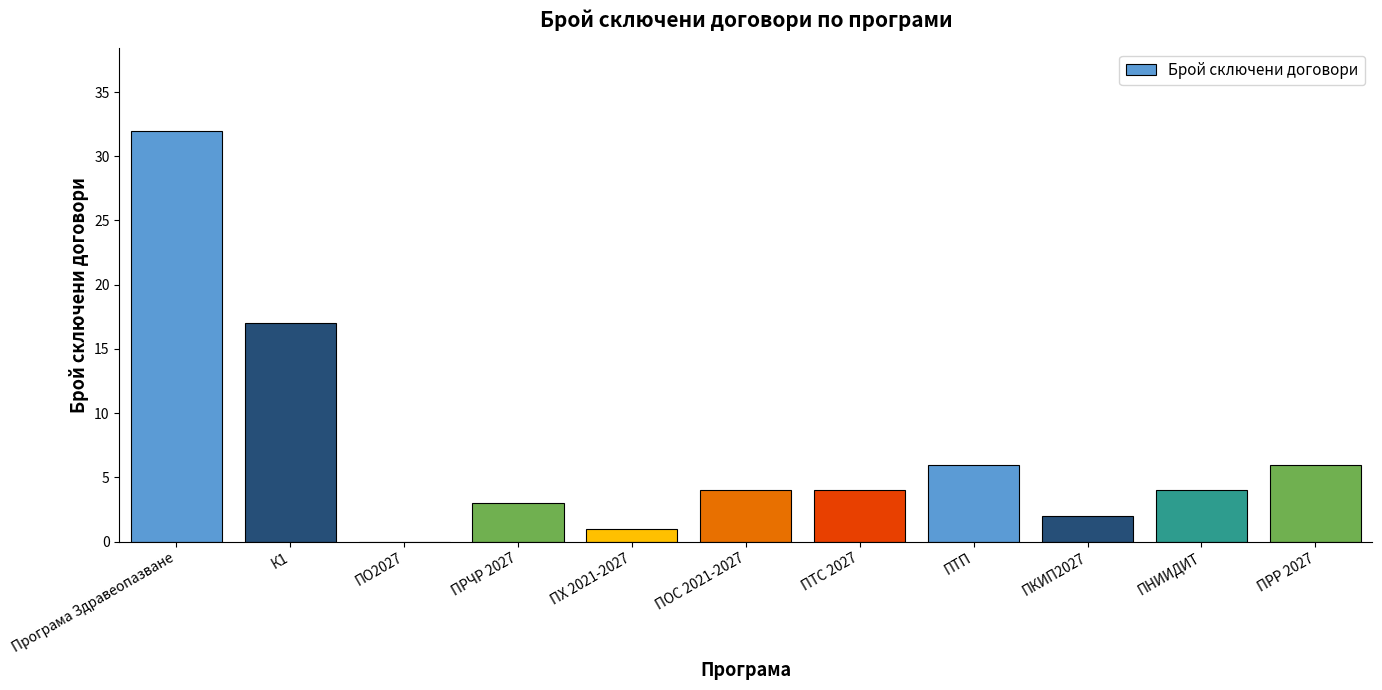

Is it true that the value at ПТП is 9?

False